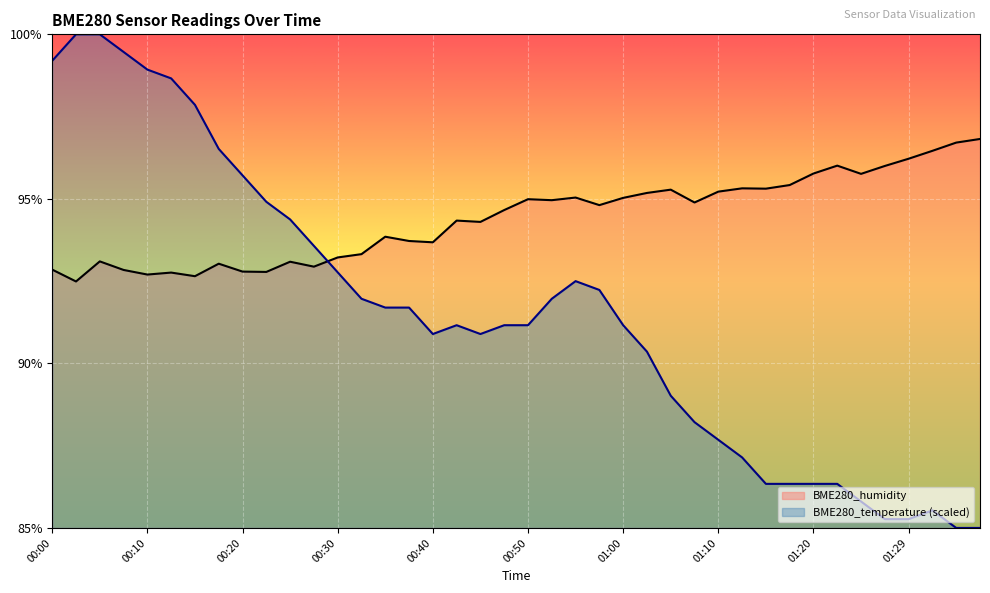

What is the sum of the BME280_temperature values at 01:34 and 01:22?

171.3